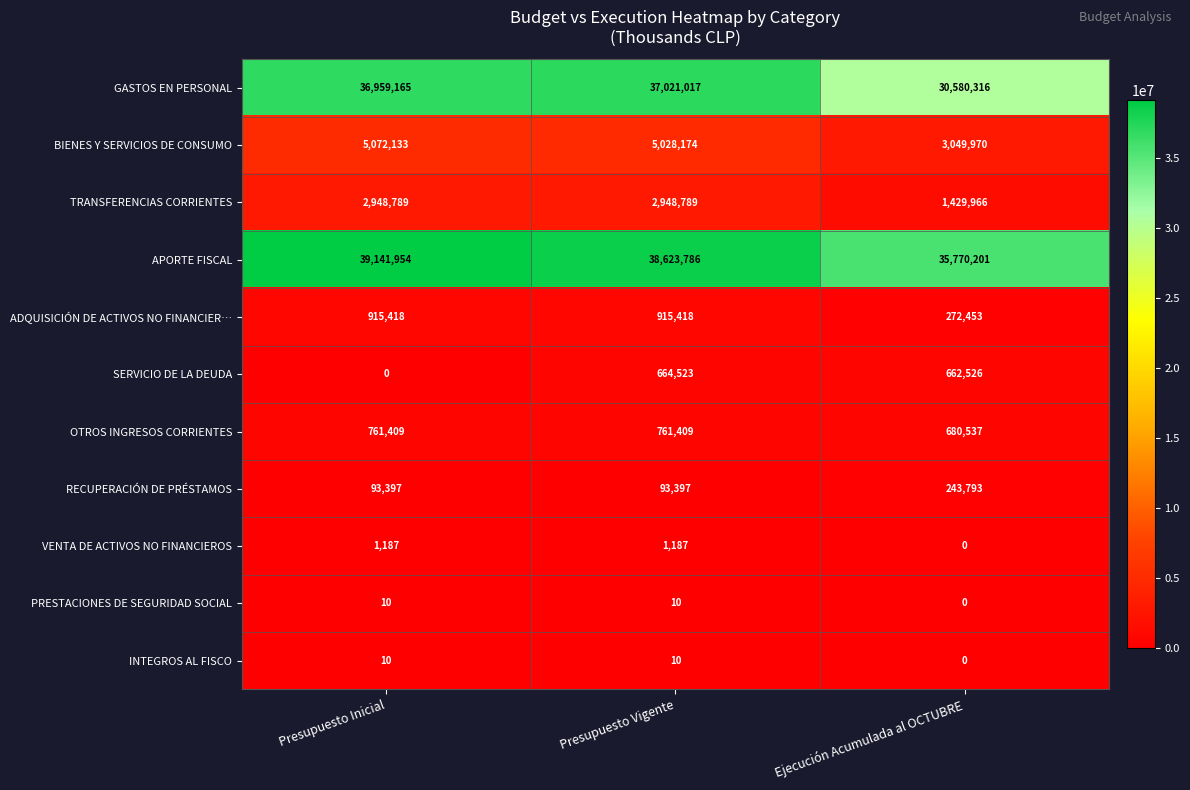

What is the difference between the highest and lowest values at Presupuesto Inicial?

39141954